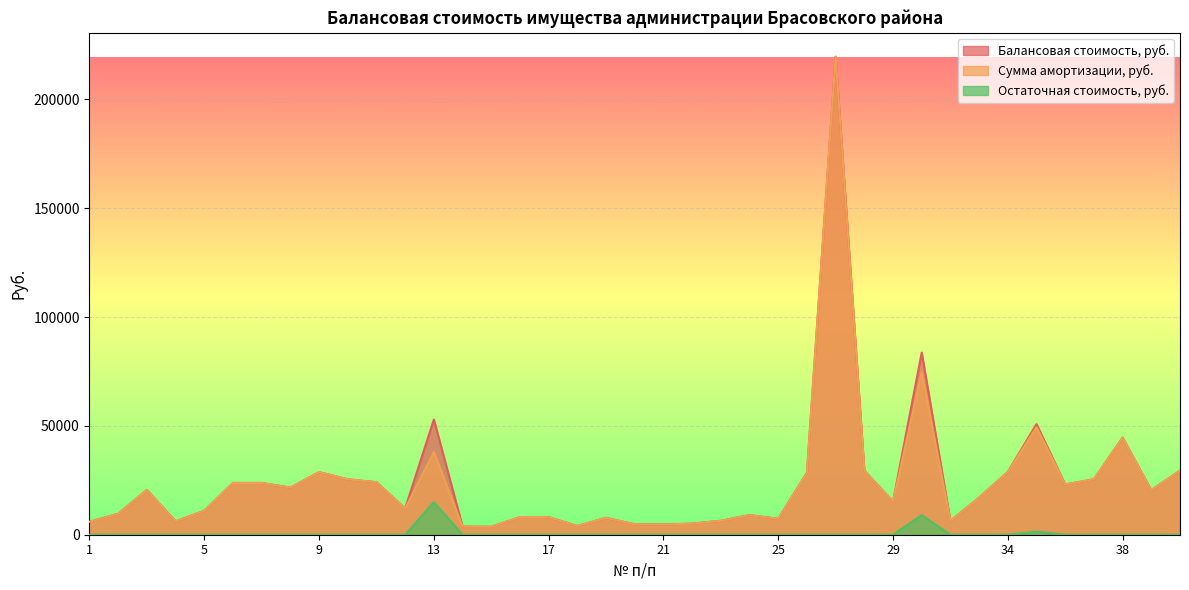

True or false: Остаточная стоимость, руб. and Балансовая стоимость, руб. intersect in this chart.

False